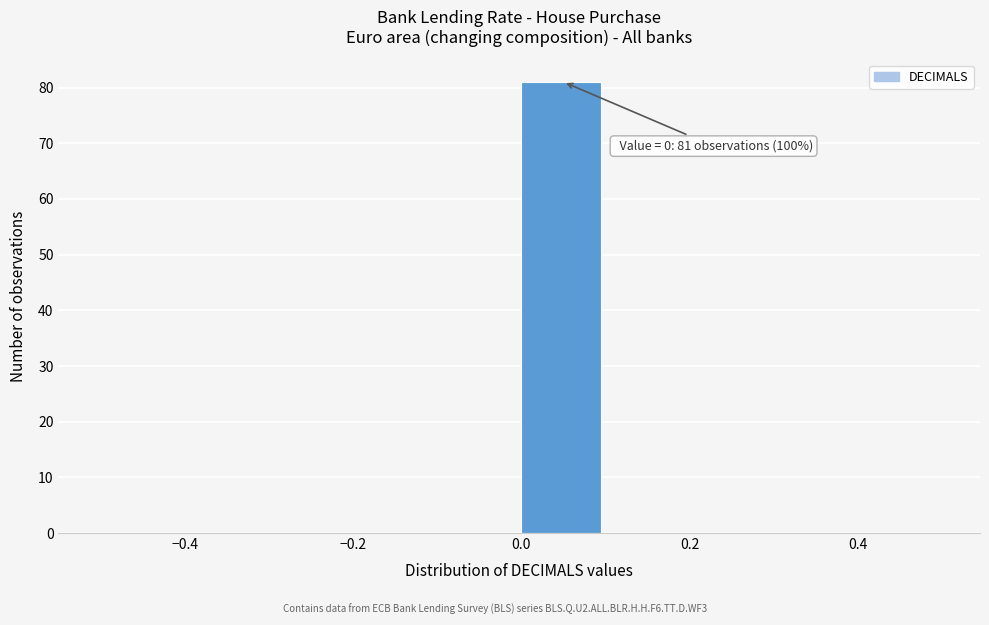

Over which range of the x-axis is the bar tallest?

0.0 to 0.1